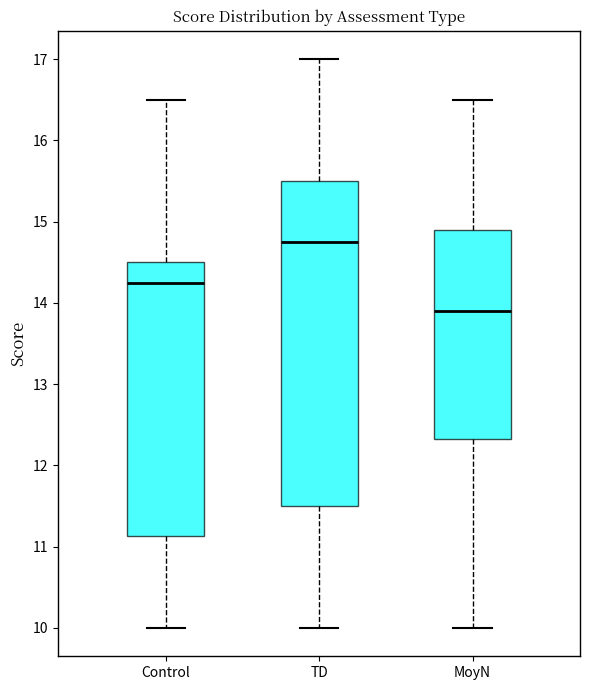

Which box's median line is the highest?

TD